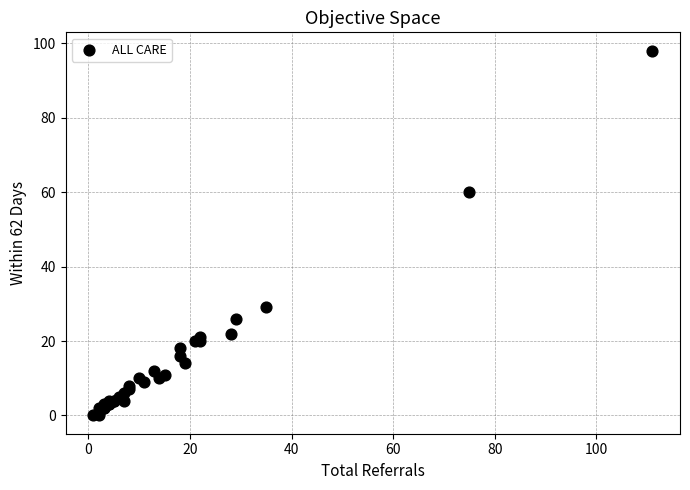

What Y value in the scatter plot is closest to 49?

60